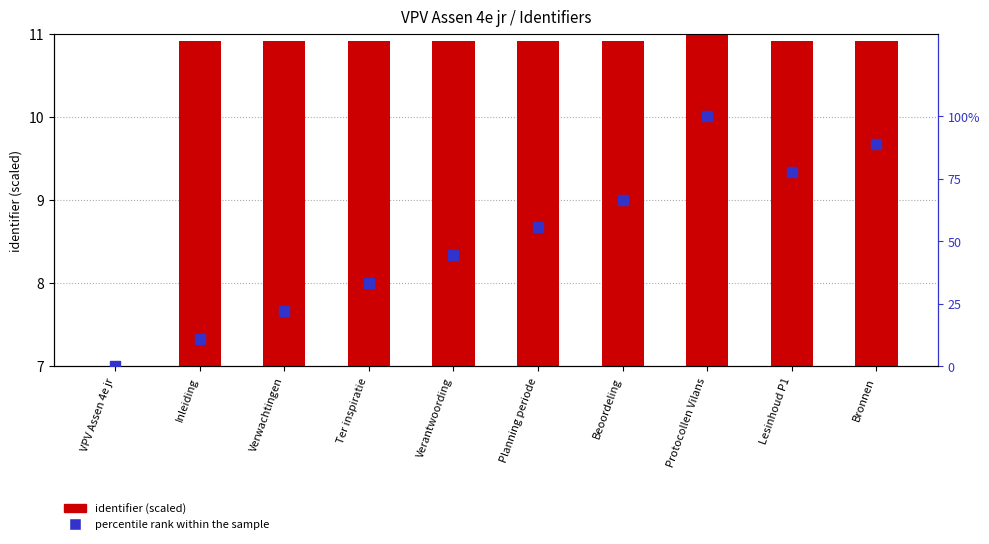

Which series reaches the minimum Y coordinate?

percentile rank within the sample